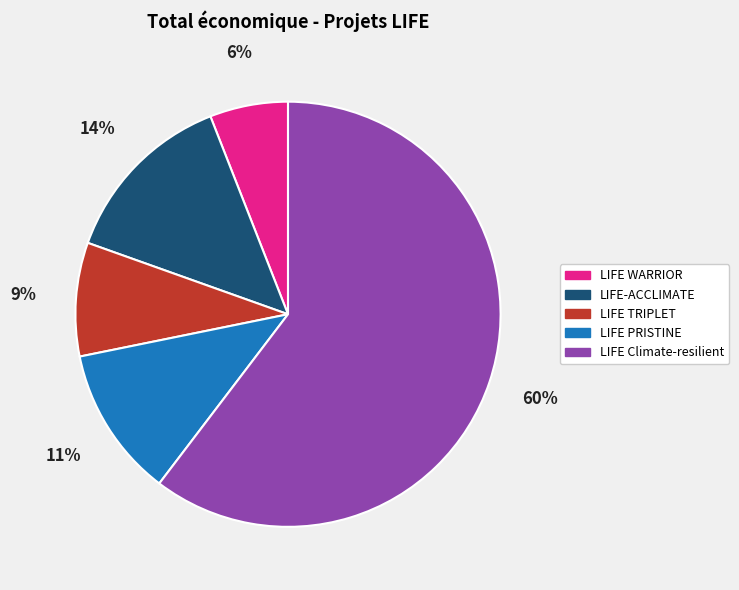

To the nearest percent, what portion does LIFE-ACCLIMATE represent?

14%